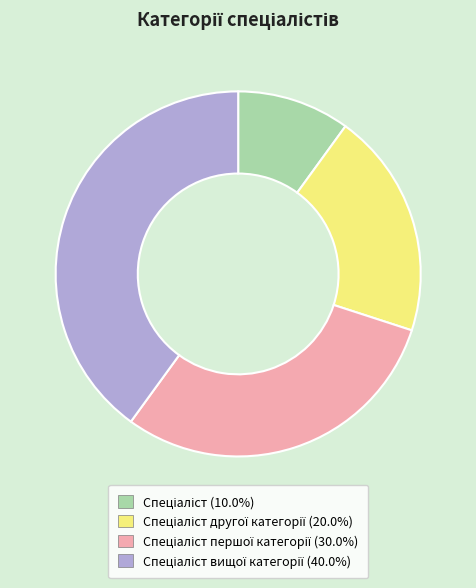

Is there a majority slice in this chart?

No